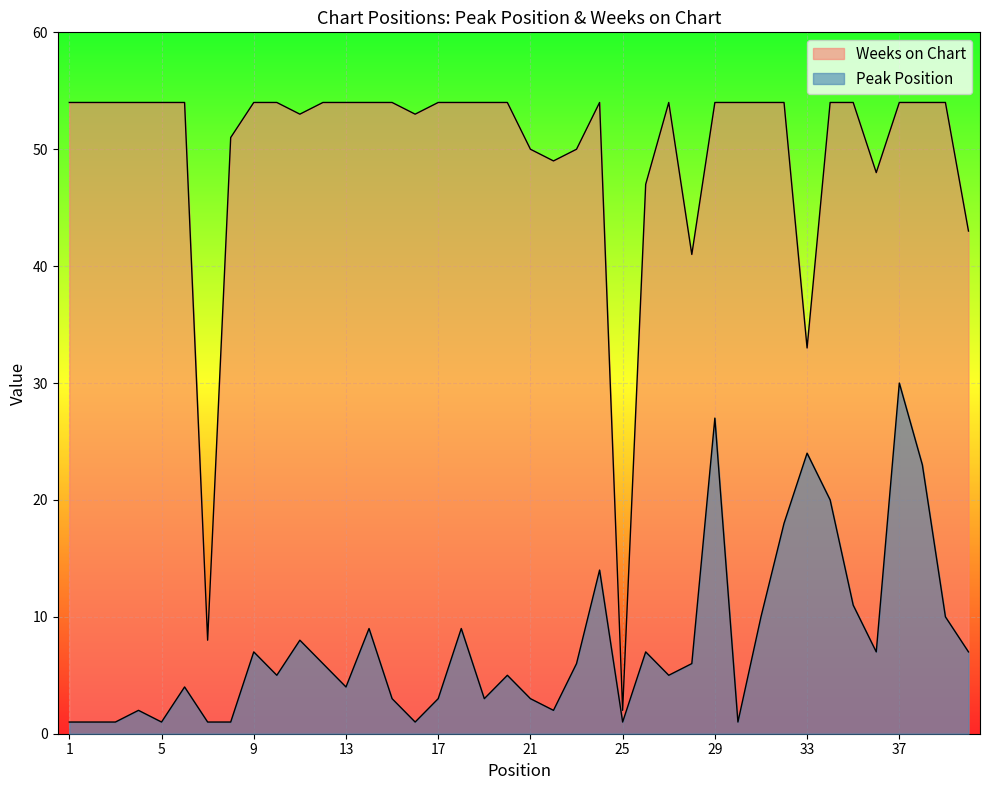

The value of Weeks on Chart at 32 is 73. True or false?

False